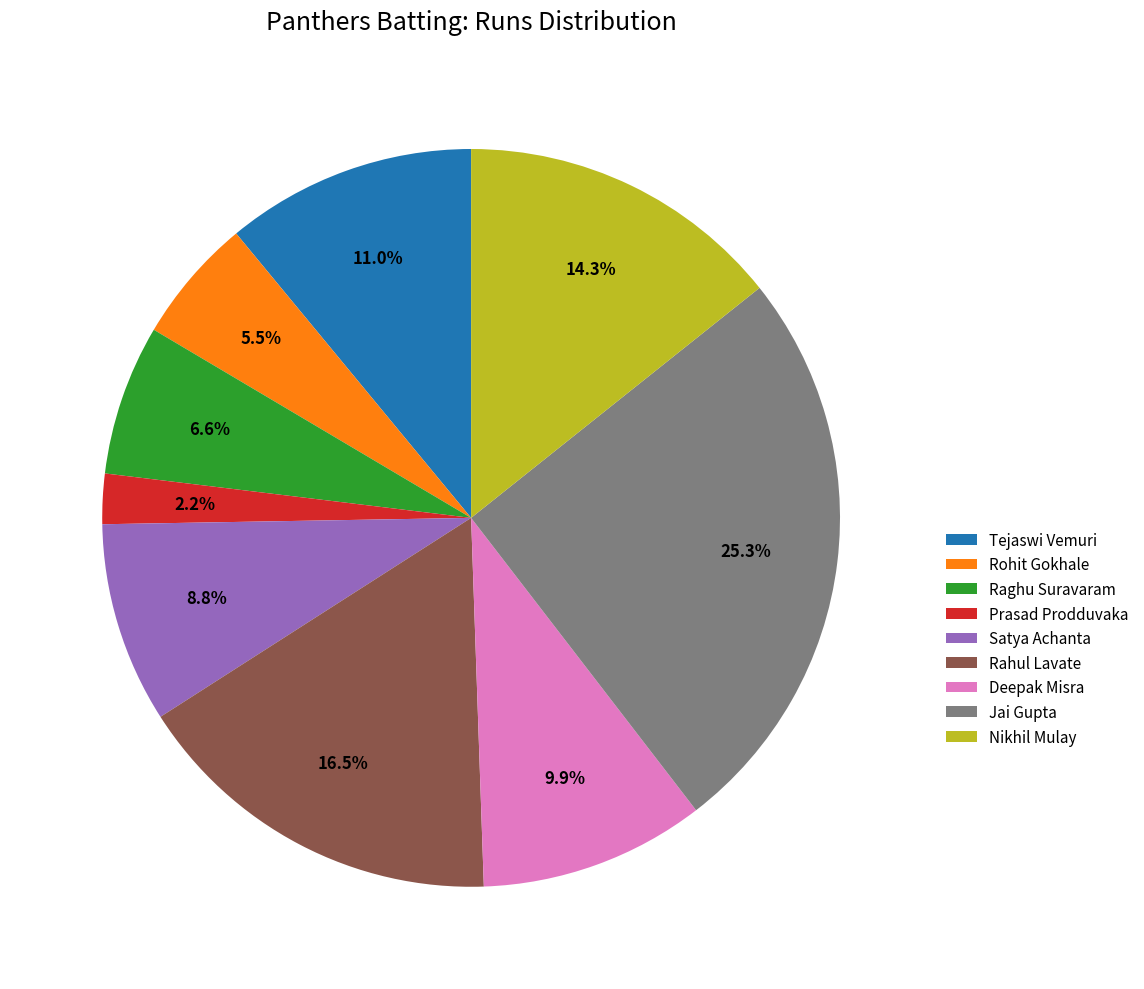

How many segments does this pie chart have?

9